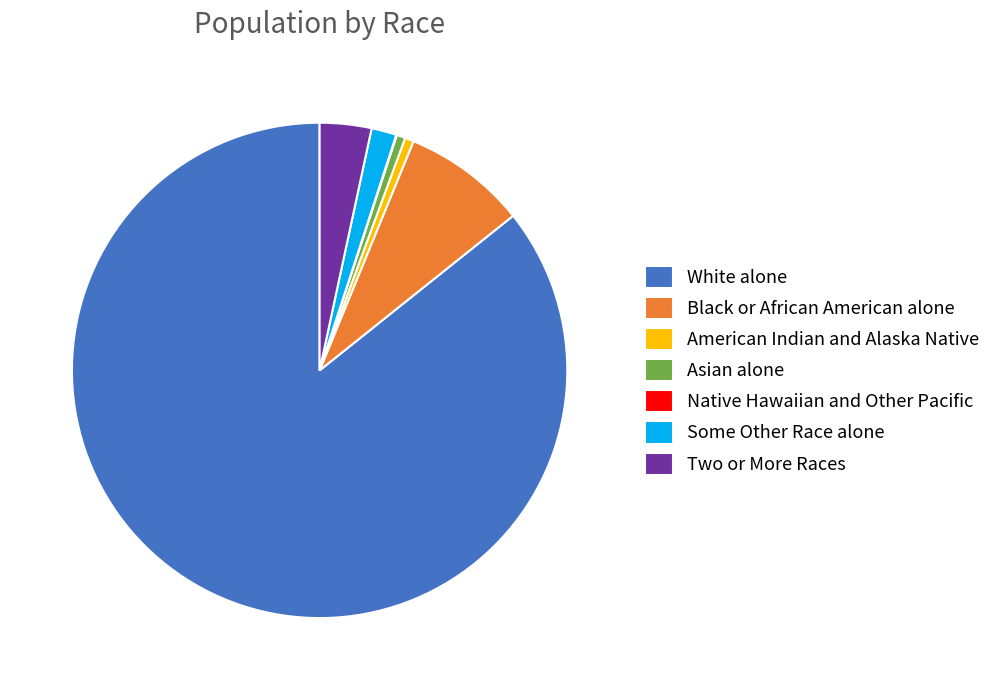

Is it true that Asian alone is 1% of the pie?

True